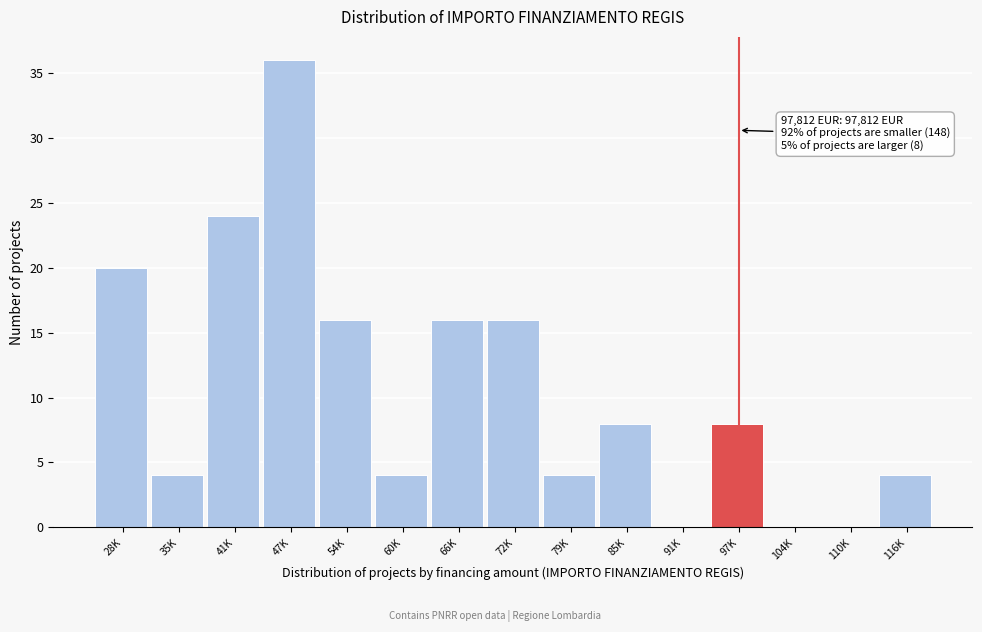

Reading right to left, what are all the values shown in this chart?

116K=4	110K=0	104K=0	97K=8	91K=0	85K=8	79K=4	72K=16	66K=16	60K=4	54K=16	47K=36	41K=24	35K=4	28K=20